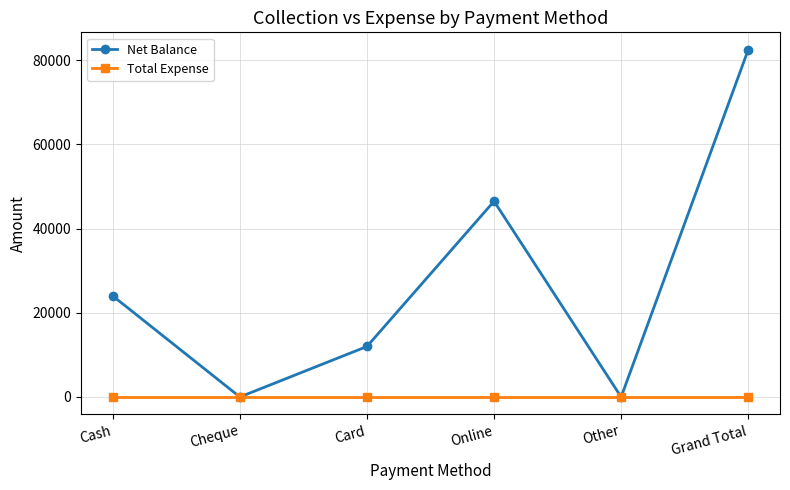

At how many categories does at least one series exceed 64607?

1